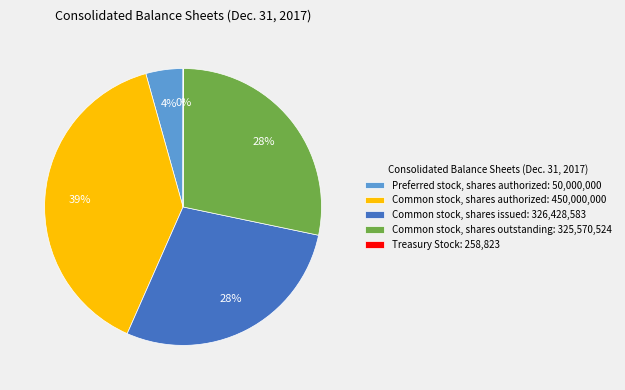

The Common stock, shares authorized: 450,000,000 slice represents 39% of the pie. True or false?

True